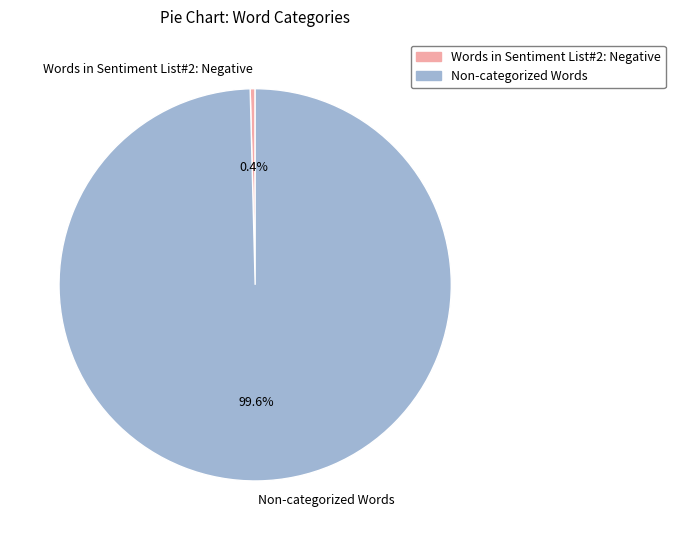

Count the number of slices in the pie.

2